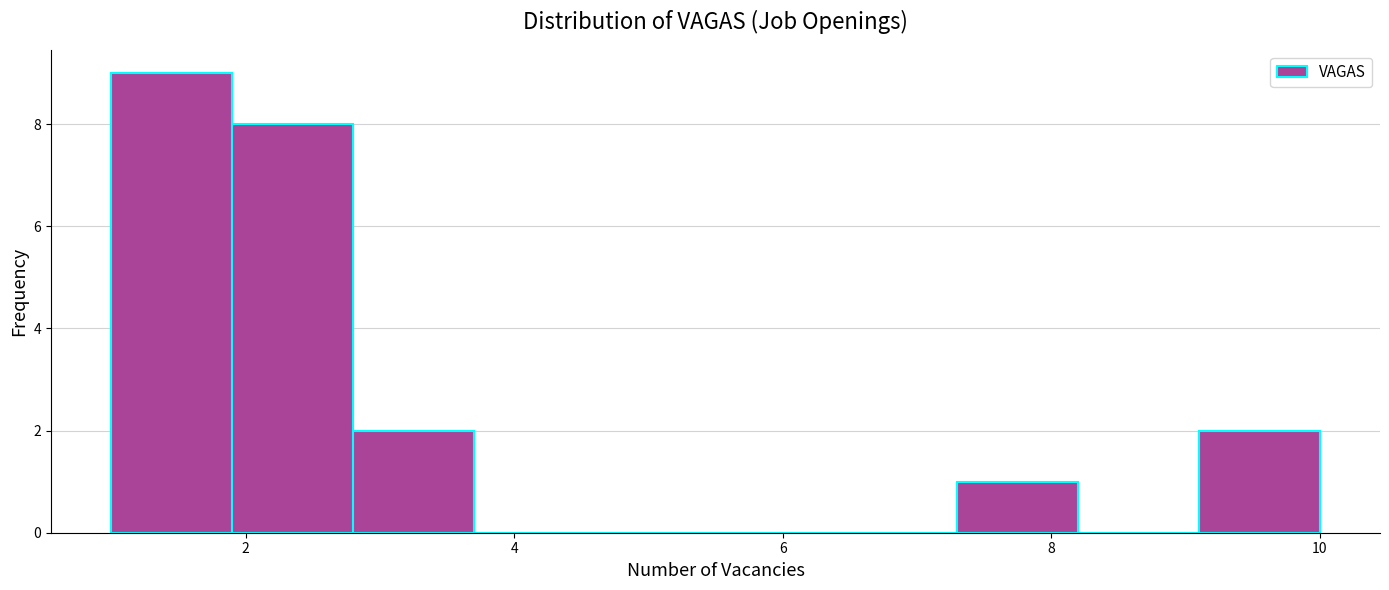

Reading left to right, list every bar in this chart as the range it spans on the x-axis followed by its height. Neither the bar edges nor the heights are printed on the chart, so give them approximately, as read against the axes.

1.0 to 1.9: 9
1.9 to 2.8: 8
2.8 to 3.7: 2
3.7 to 4.6: 0
4.6 to 5.5: 0
5.5 to 6.4: 0
6.4 to 7.3: 0
7.3 to 8.2: 1
8.2 to 9.1: 0
9.1 to 10.0: 2